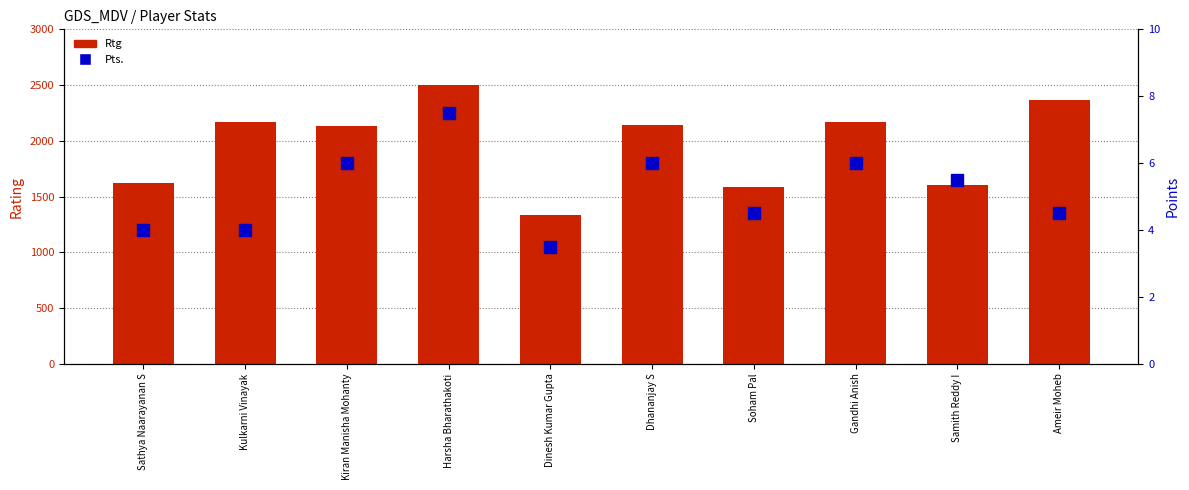

What is the total value across all series at Samith Reddy I?

1613.5